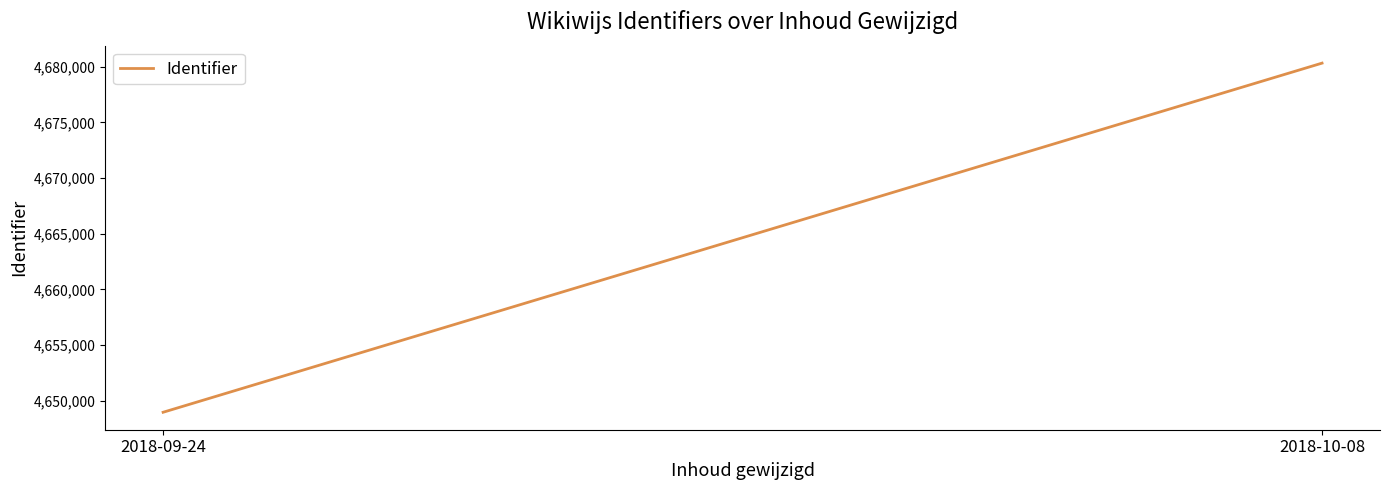

Reading left to right, what are all the values shown in this chart?

4648970	4680313